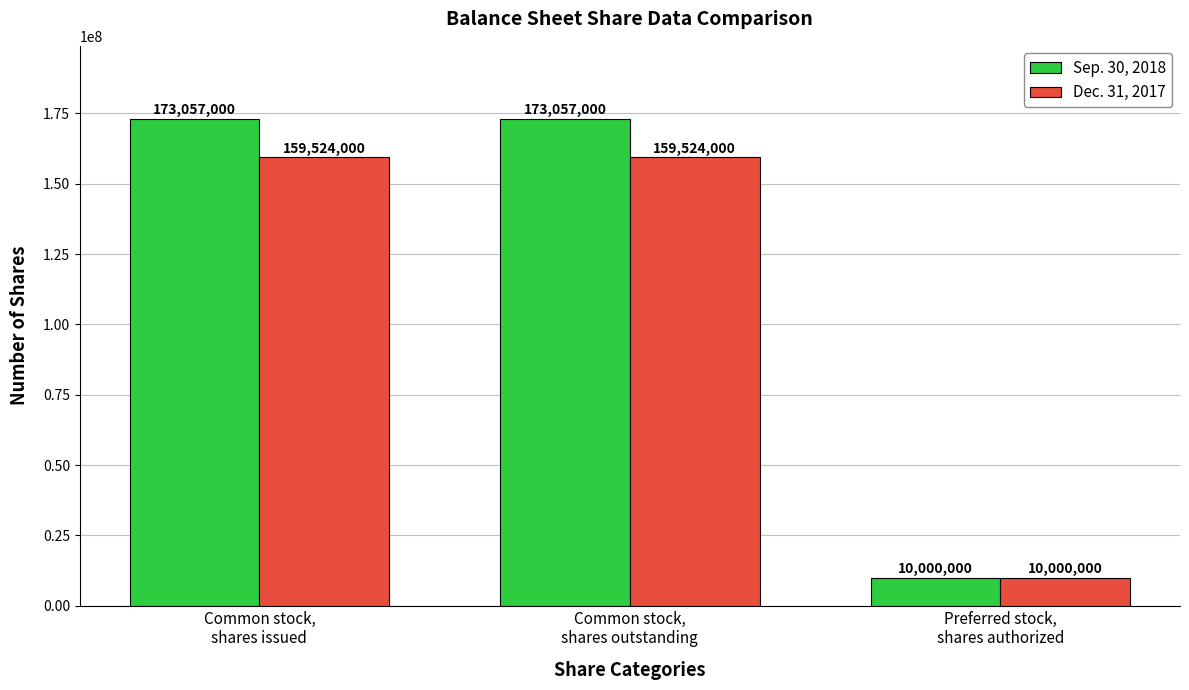

What is the value of the Sep. 30, 2018 bar at the 2nd from the left?

173057000